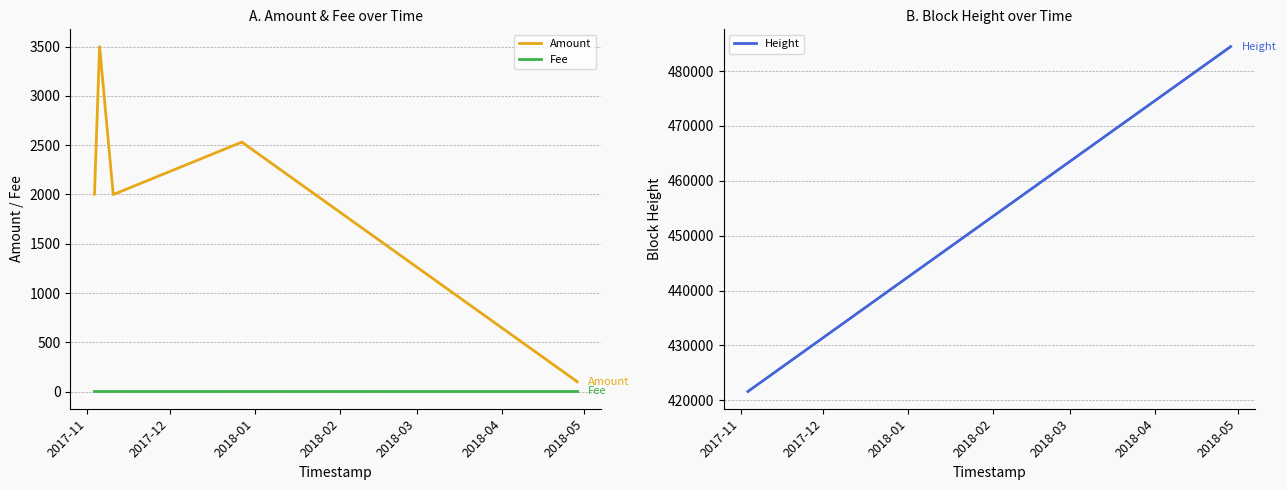

What is the highest value of the Amount series?

3500.0